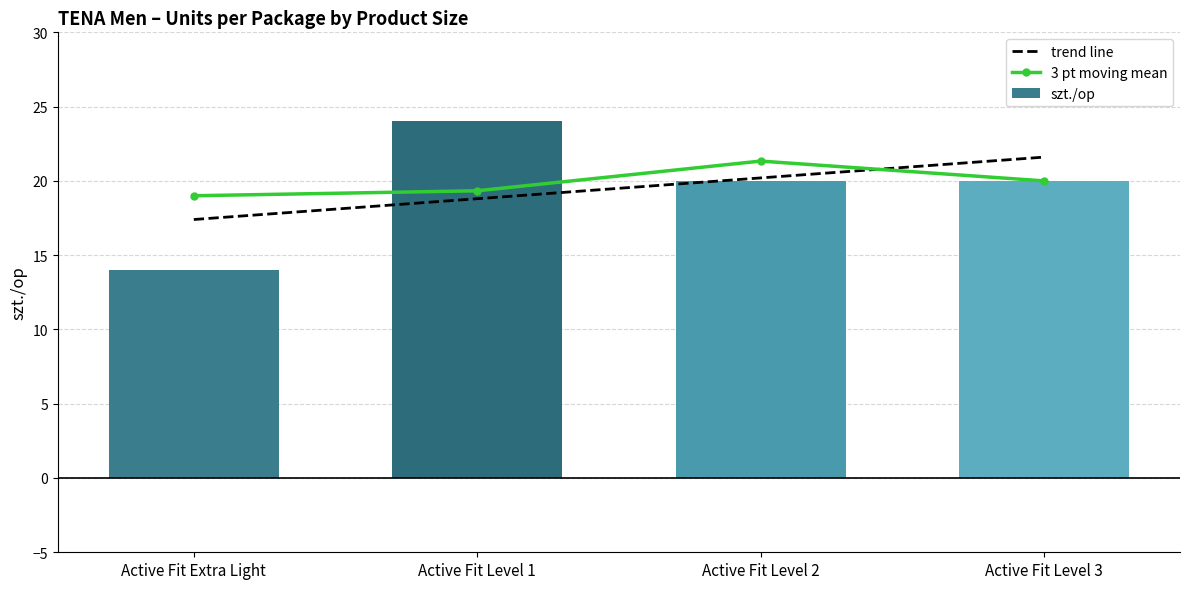

Does the chart contain stacked bars?

No